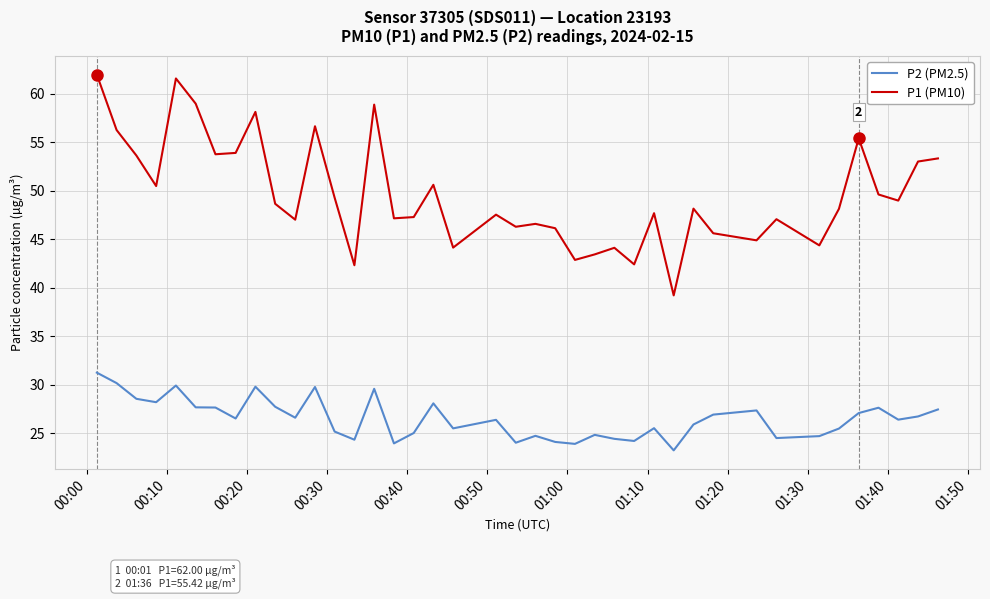

What is the sum of all P2 (PM2.5) values?

1060.9